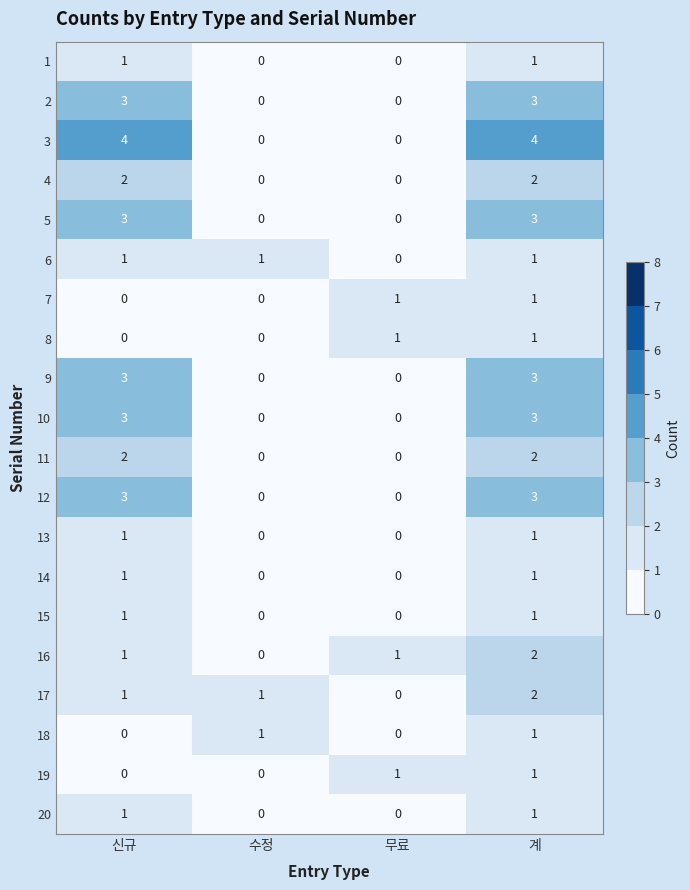

Count the 3 values in the range 0 to 4.

4